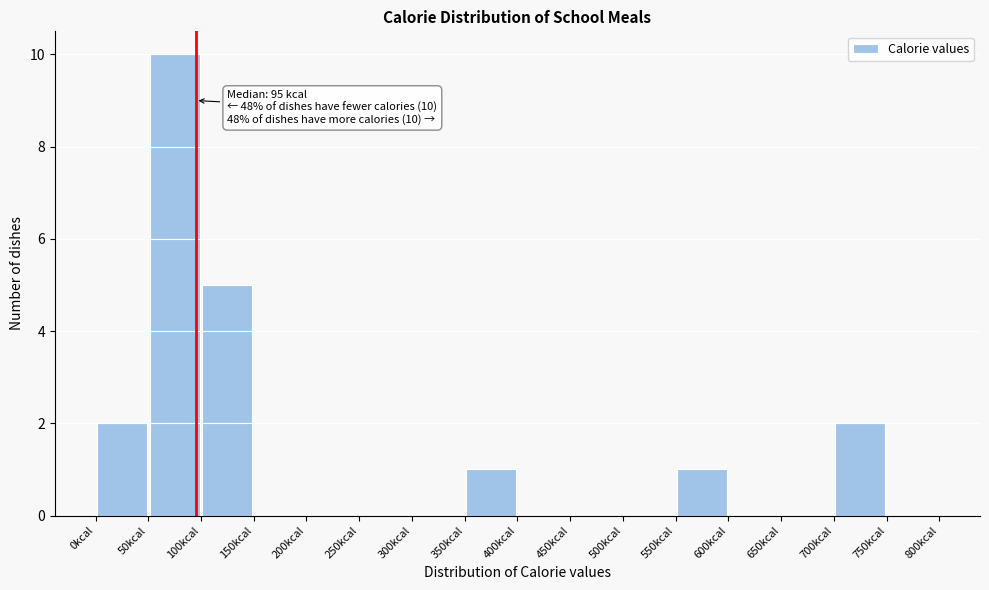

Over which range of the x-axis is the bar tallest?

50 to 100